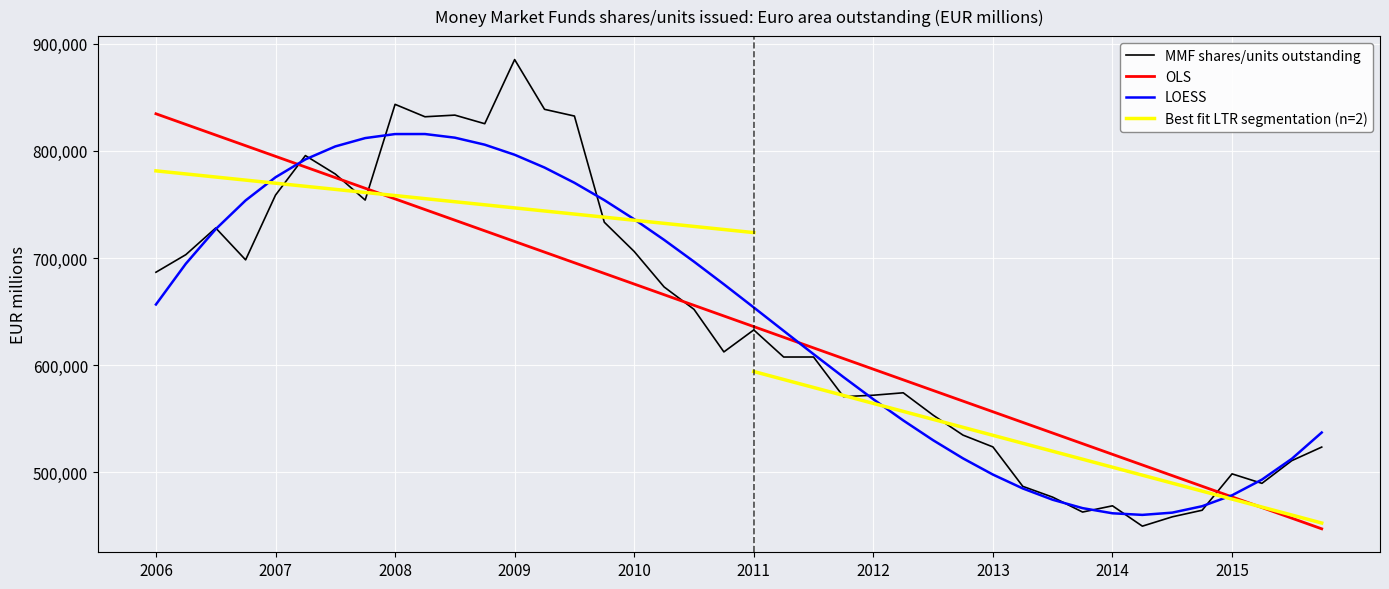

What is the average value?

640925.7